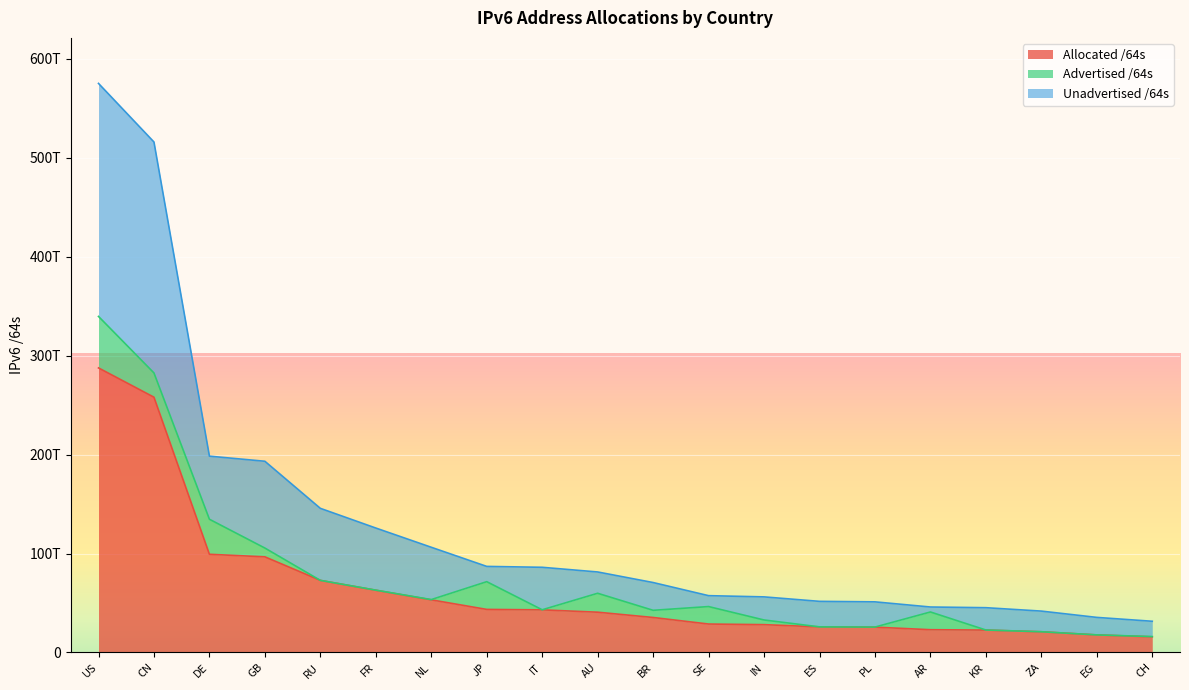

What is the approximate value of Allocated /64s at FR, to the nearest 10?

62870026125310